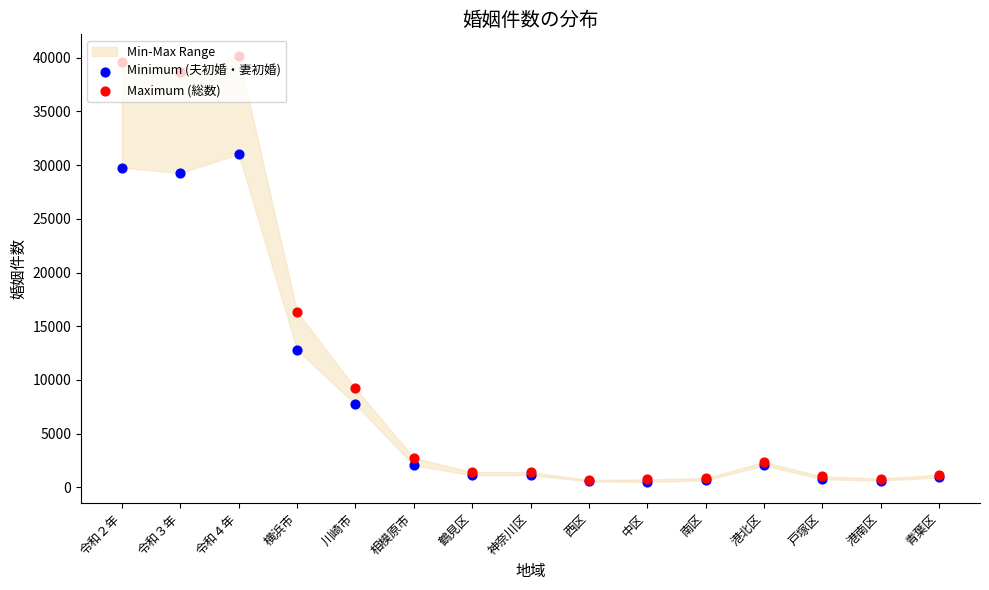

Which series has the largest Y range (max minus min)?

Maximum (総数)